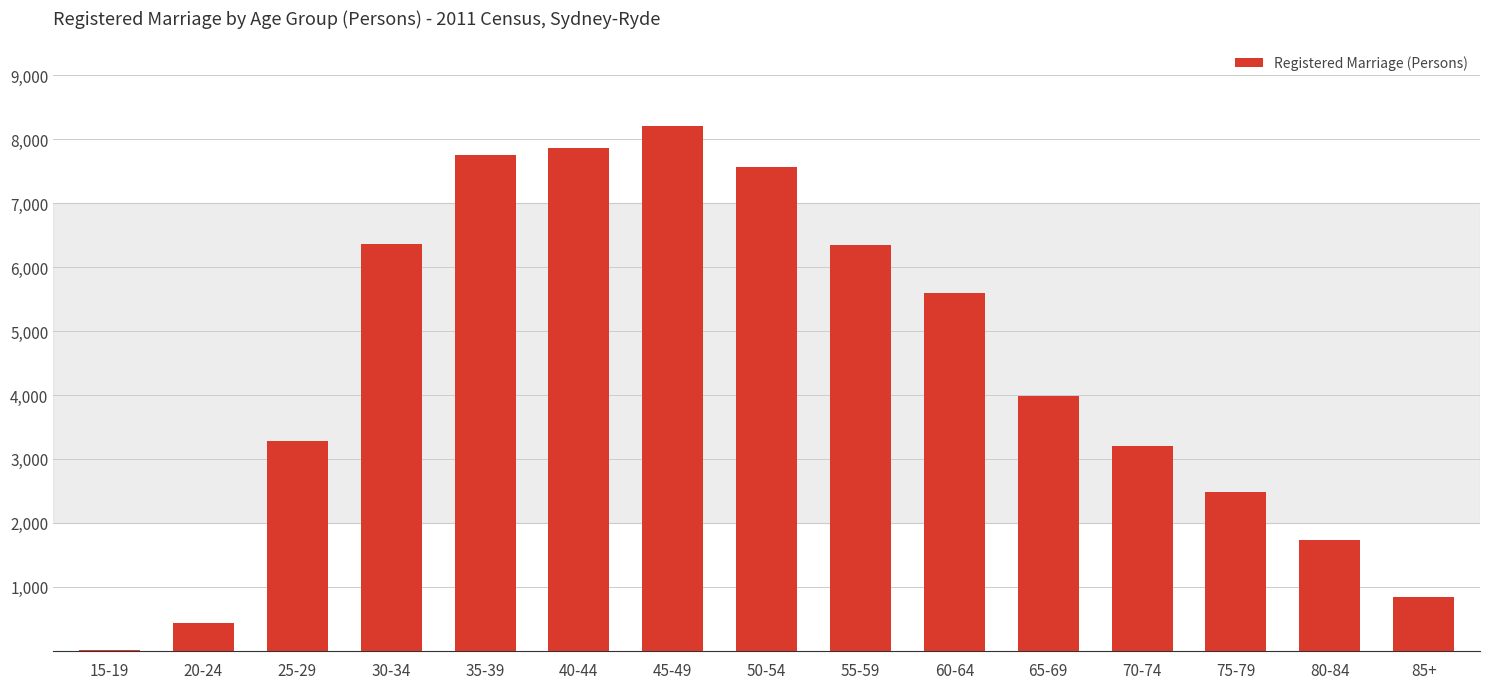

What is the sum of all values?

65658